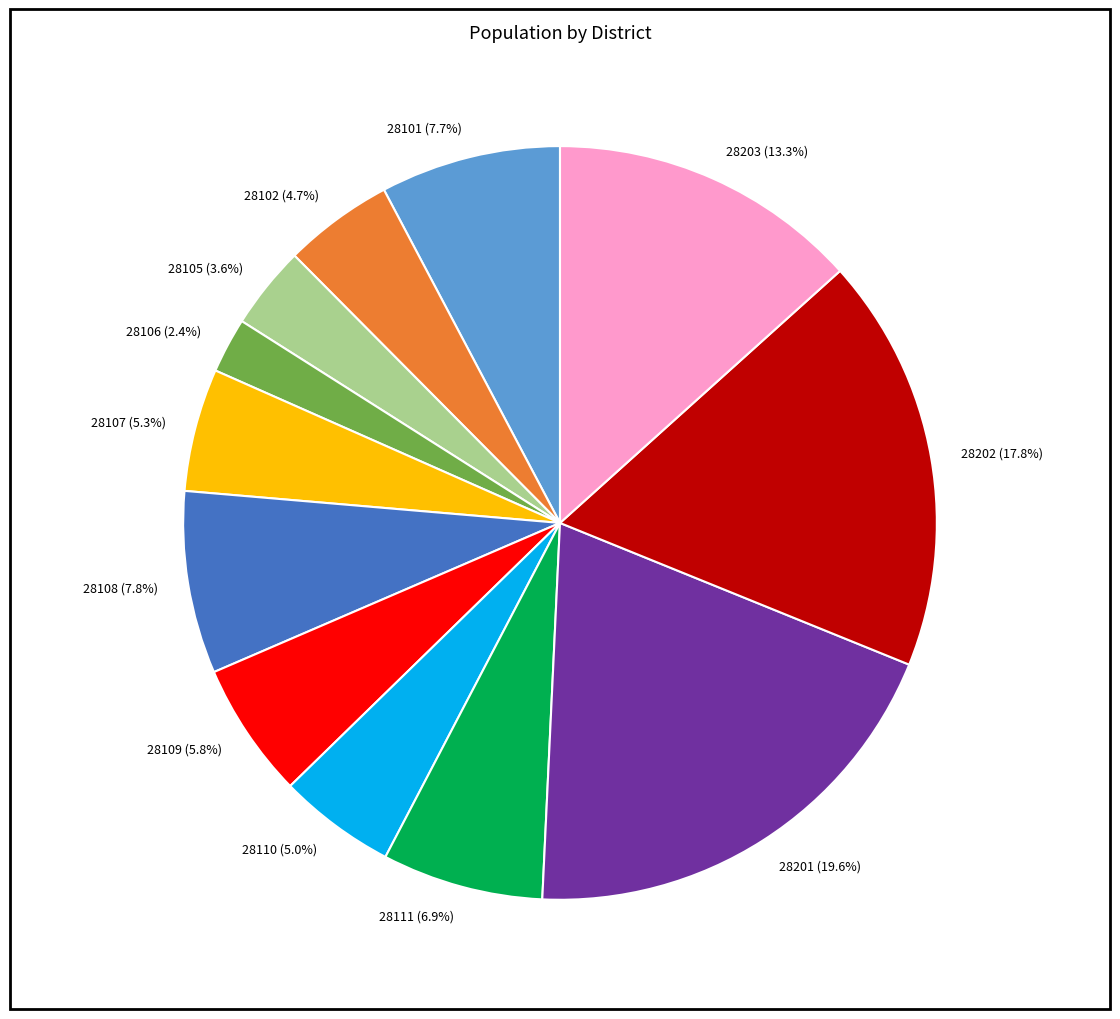

What percentage is the 28105 slice, to the nearest percent?

4%